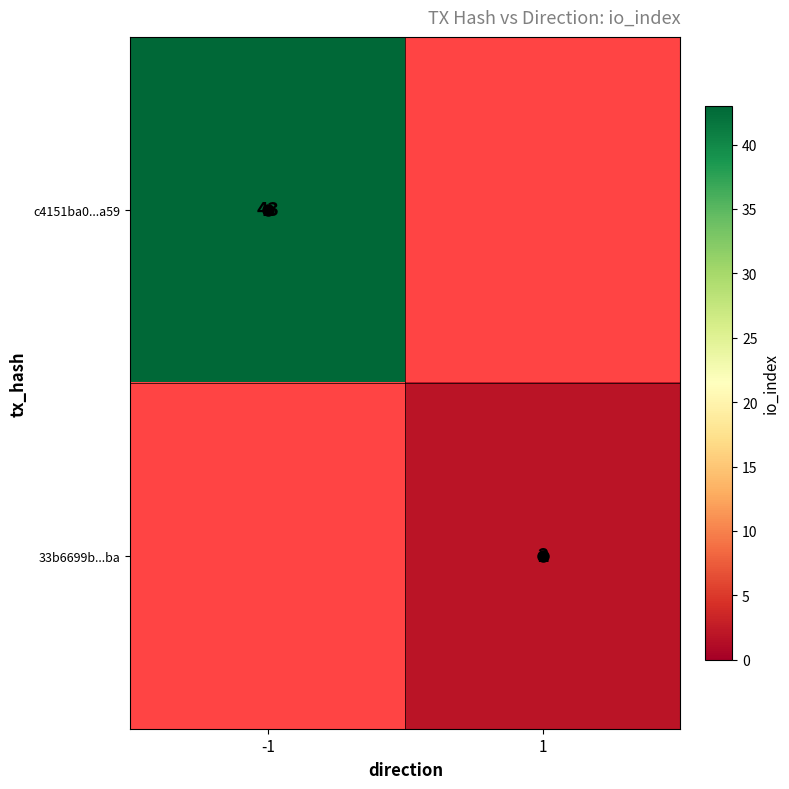

Is the value of 33b6699b...ba at 1 greater than the value of c4151ba0...a59 at -1?

No